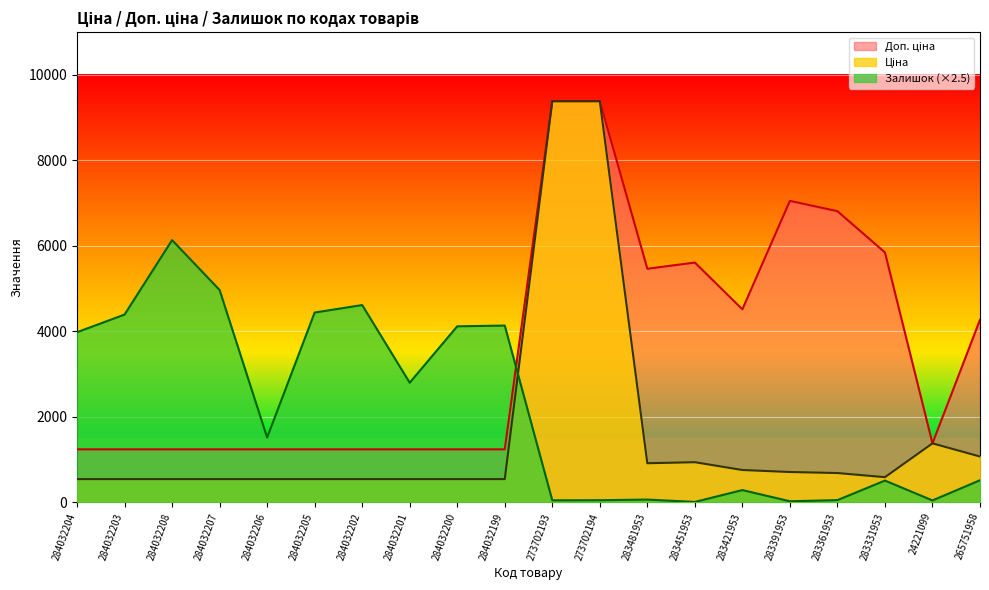

How many lines are shown in the chart?

3